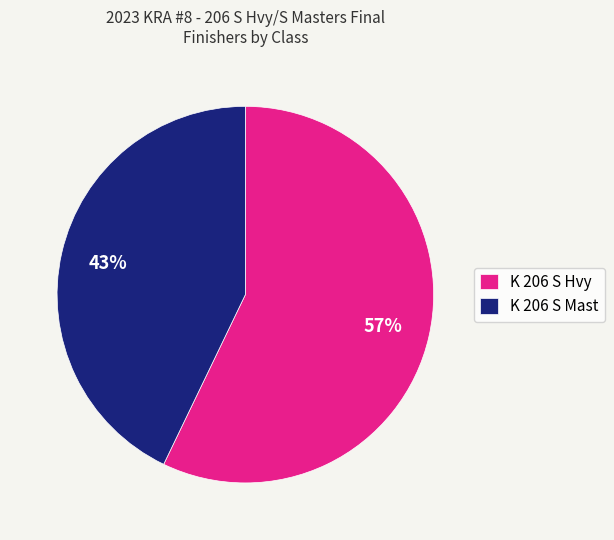

Count the number of slices in the pie.

2